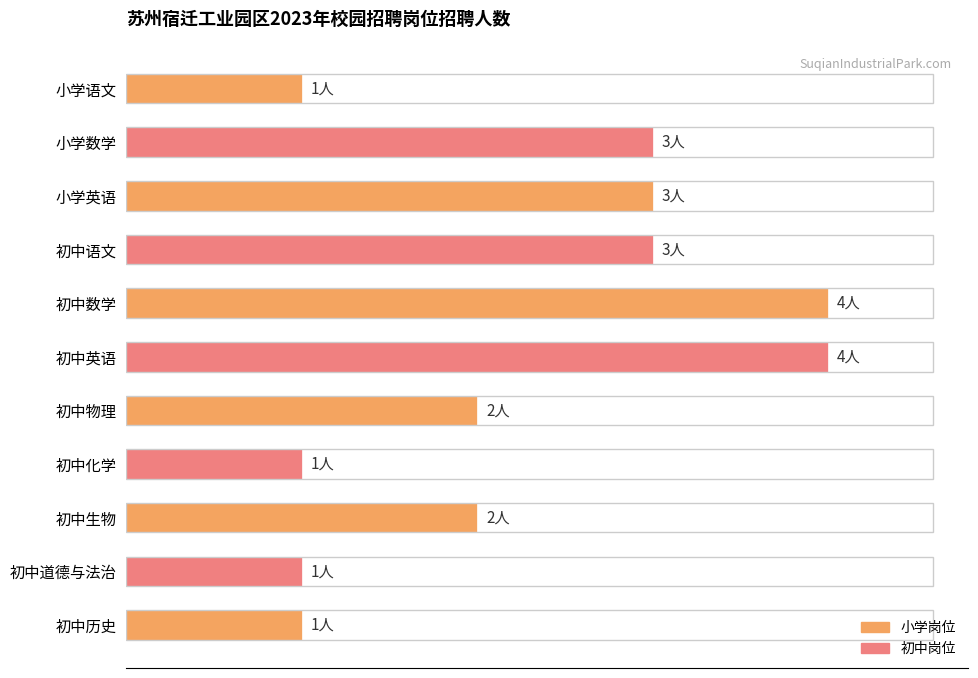

Where is the data nearest to the value 2?

初中物理